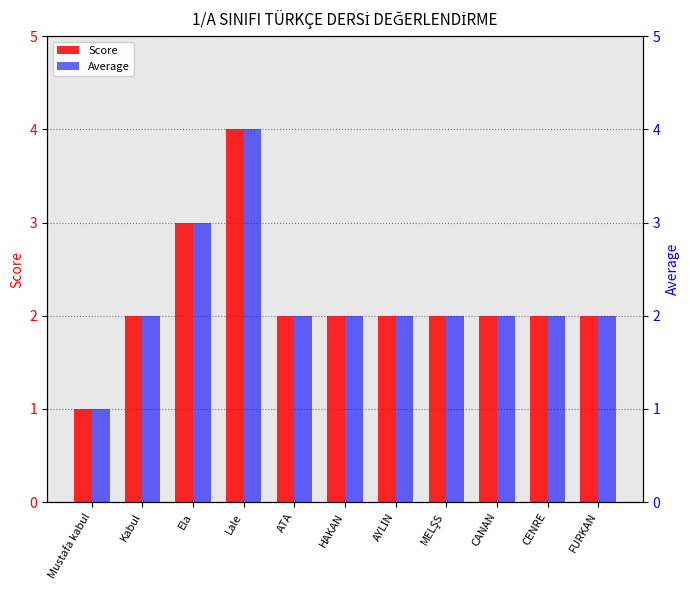

At which label is Score closest to 2?

Kabul